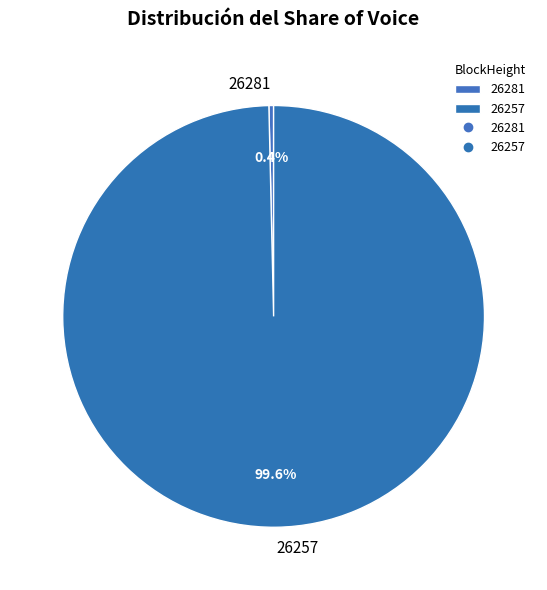

Which category has the smallest portion of the pie?

26281